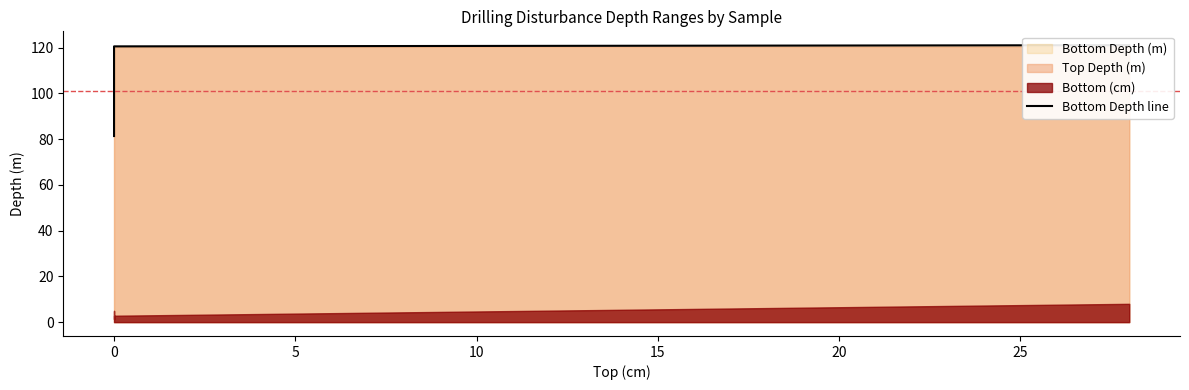

What is the ratio of the value at 15 to the value at 0?

1.3